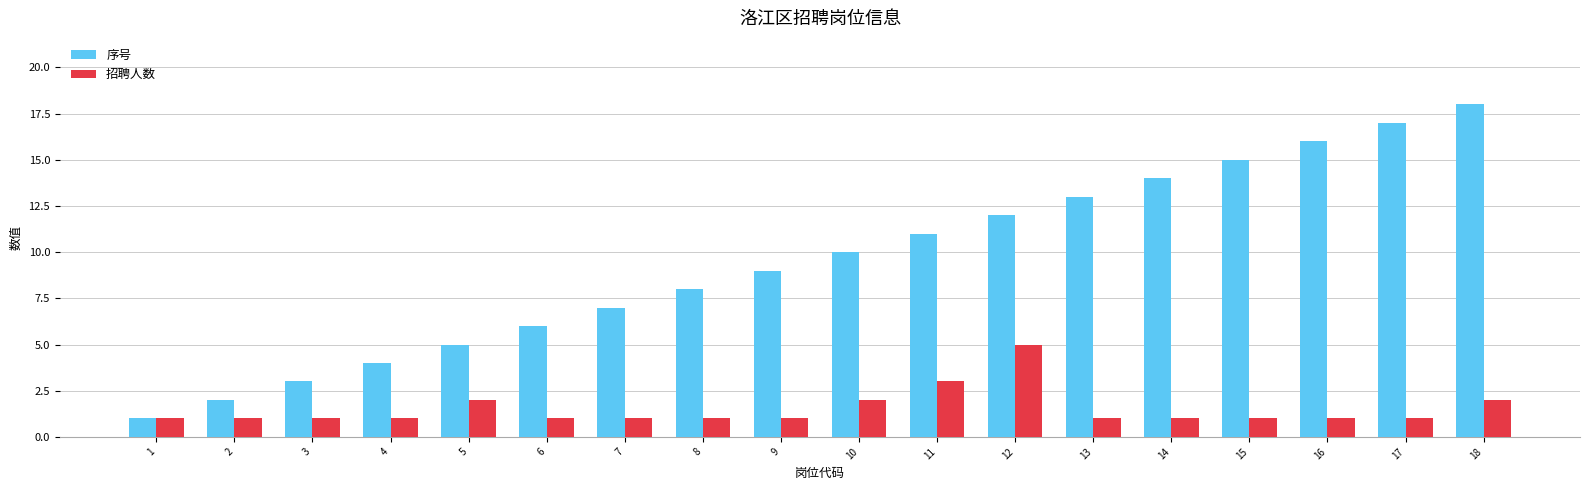

The value of 招聘人数 at 2 is 0. True or false?

False